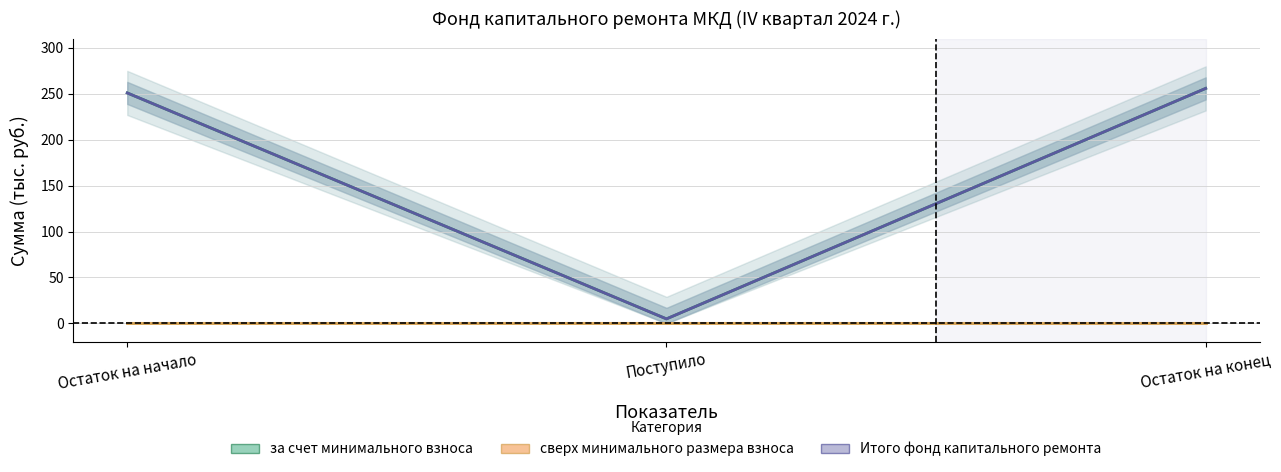

At Остаток на начало, list the series in order from largest to smallest.

за счет минимального взноса, Итого фонд капитального ремонта, сверх минимального размера взноса